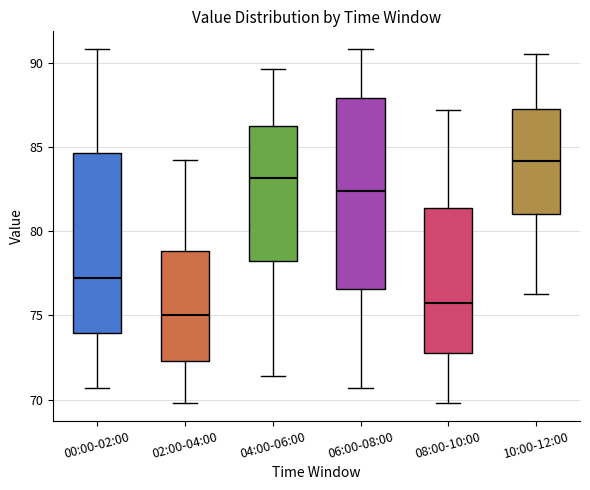

Which box's median line is the highest?

10:00-12:00